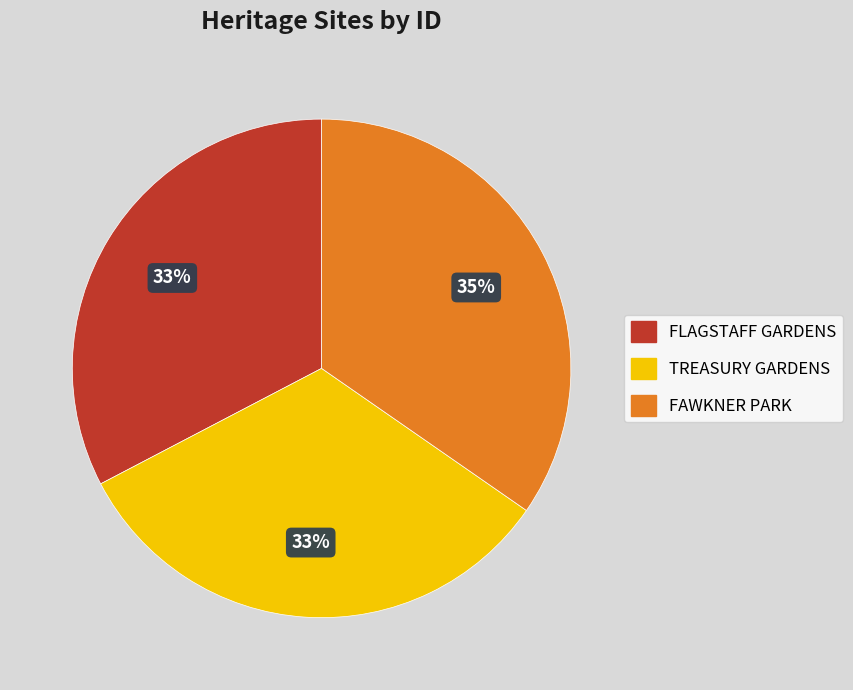

What is the ratio of the value at FAWKNER PARK to the value at TREASURY GARDENS?

1.1